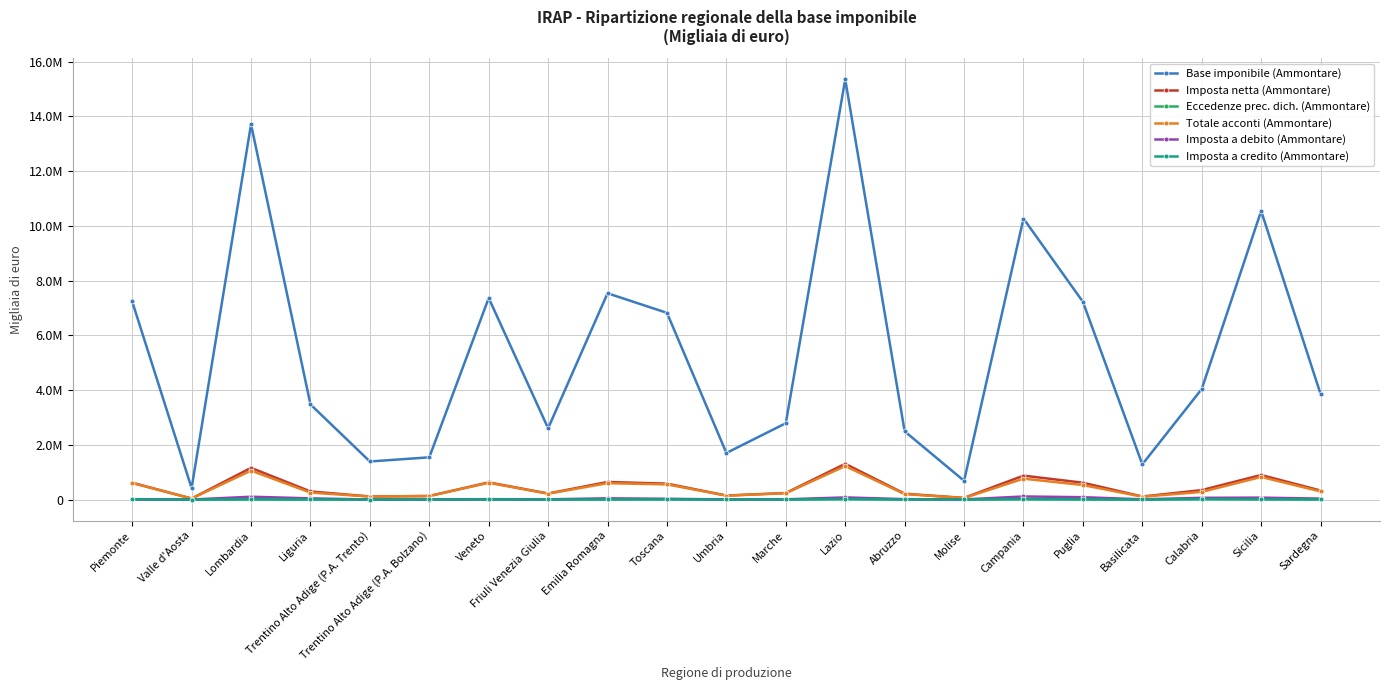

What is the sum of all Imposta a credito (Ammontare) values?

114805